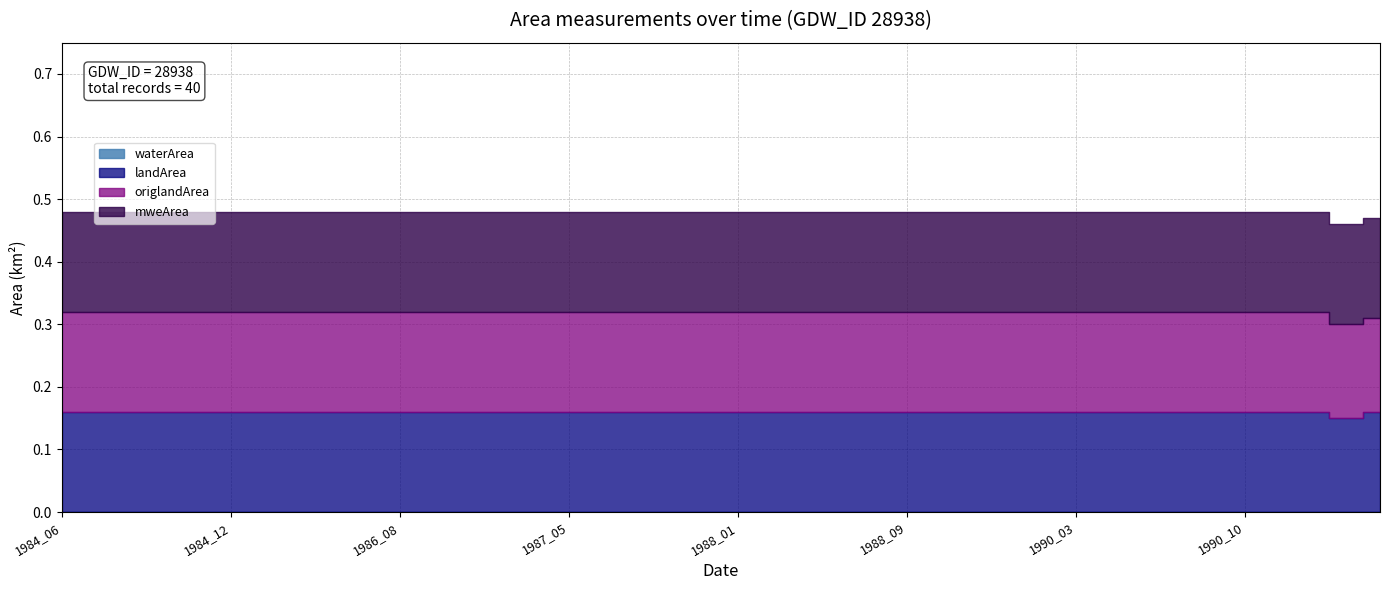

What is the value of the origlandArea point at the 14th from the left?

0.2